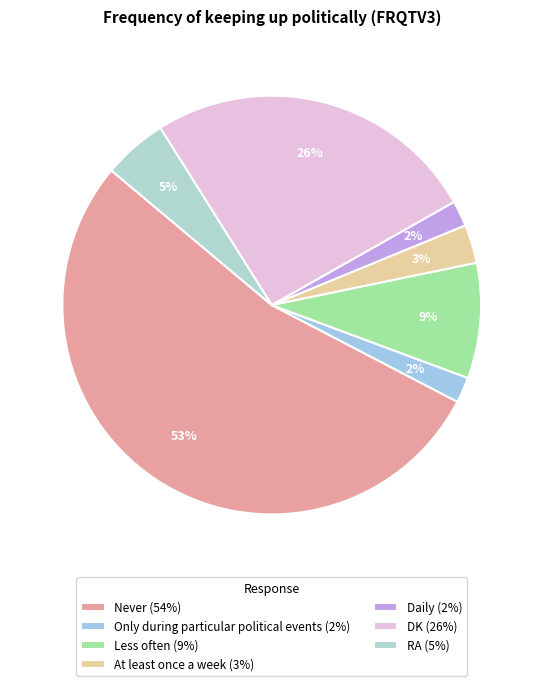

To the nearest percent, what is the combined percentage of Less often and At least once a week?

12%